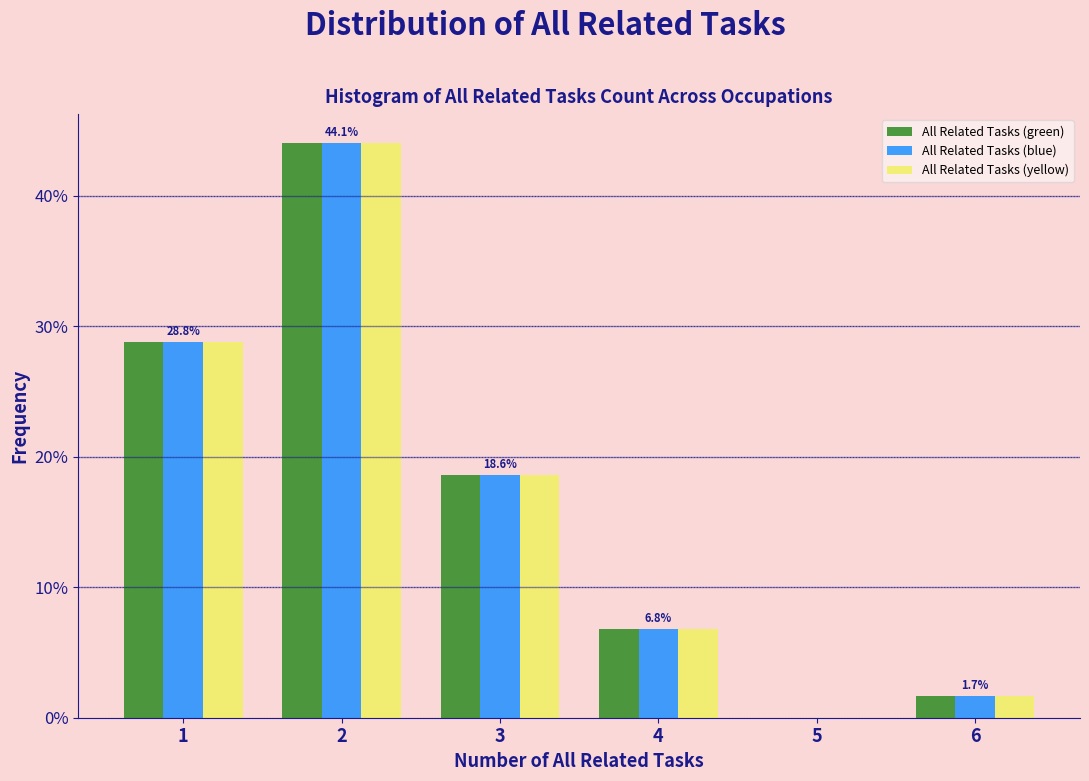

In the All Related Tasks (blue) series, which range on the x-axis has the tallest bar?

1.5 to 2.5